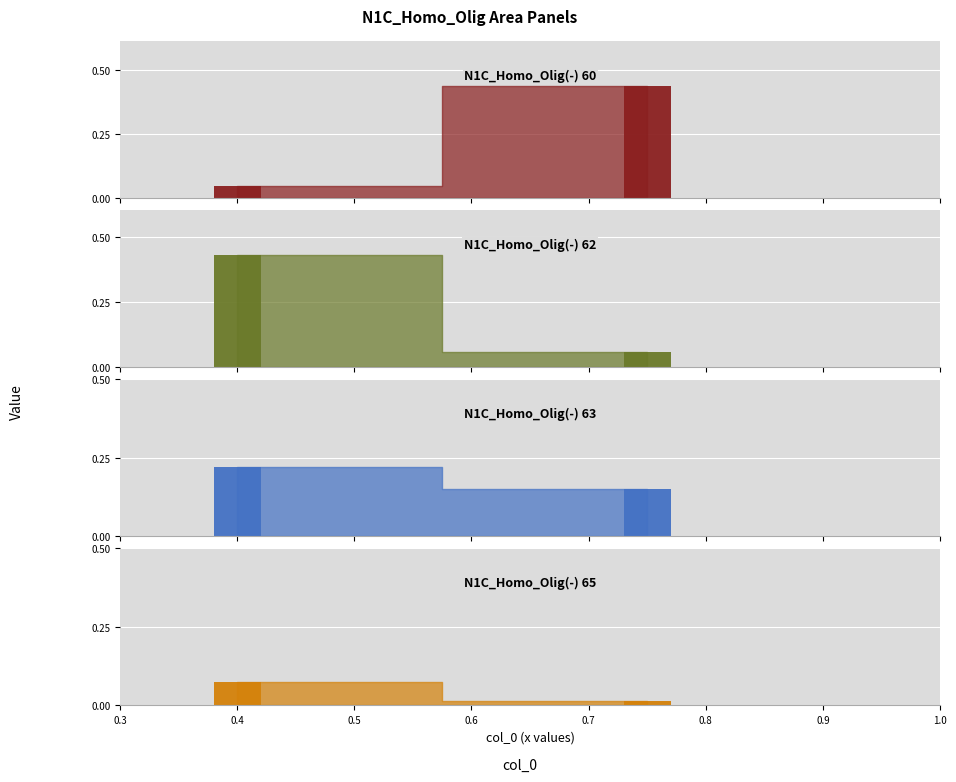

What is the average value of the N1C_Homo_Olig(-) 62 series?

0.2